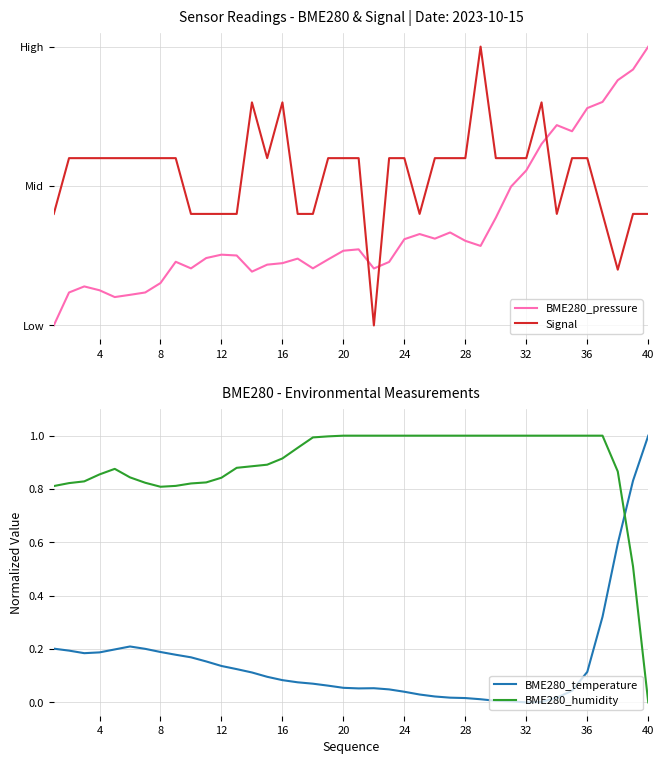

What is the highest value of the BME280_temperature series?

1.0